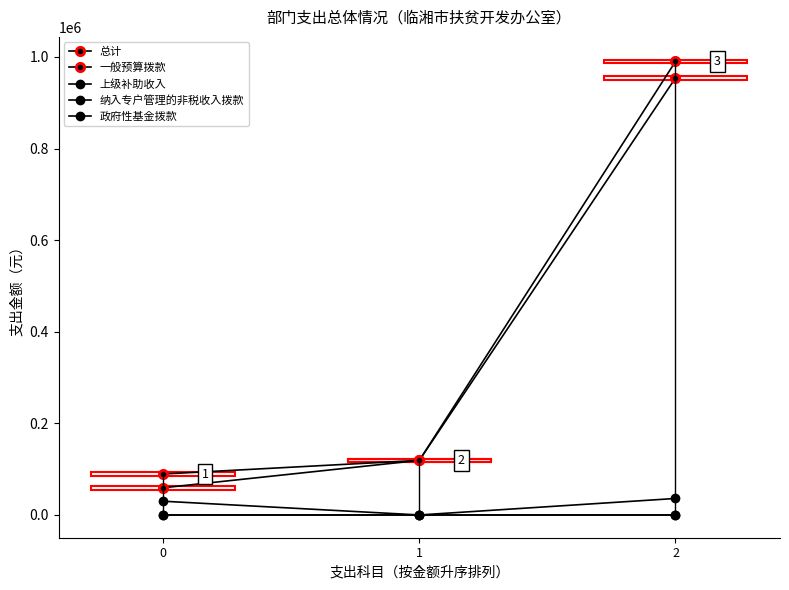

Reading right to left, transcribe all the data shown in this chart.

总计: 2=990200.3	1=119181.9	0=89386.4
一般预算拨款: 2=954200.3	1=119181.9	0=59386.4
上级补助收入: 2=36000.0	1=0.0	0=30000.0
纳入专户管理的非税收入拨款: 2=0.0	1=0.0	0=0.0
政府性基金拨款: 2=0.0	1=0.0	0=0.0